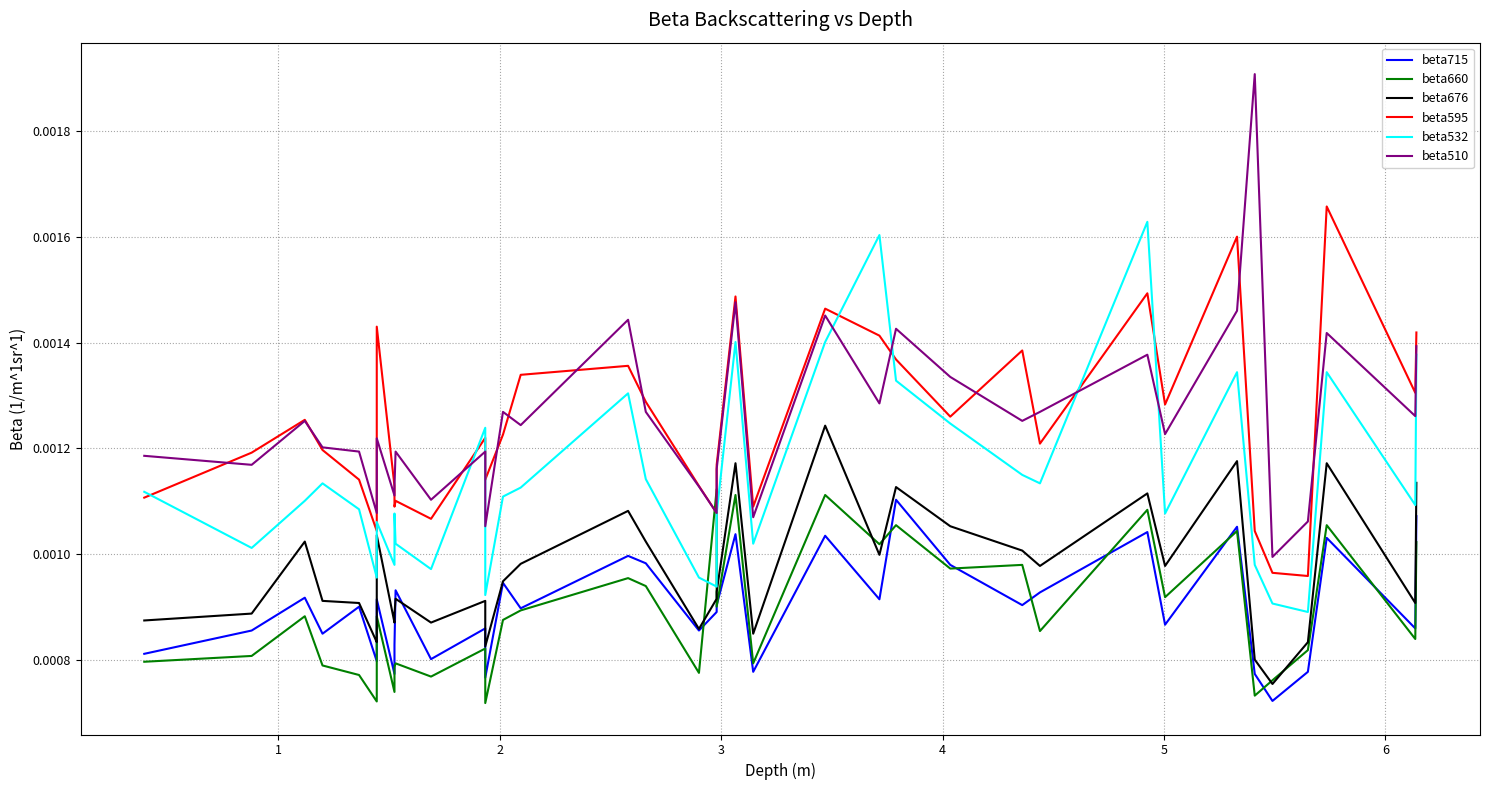

Which series has the largest total across all categories?

beta510